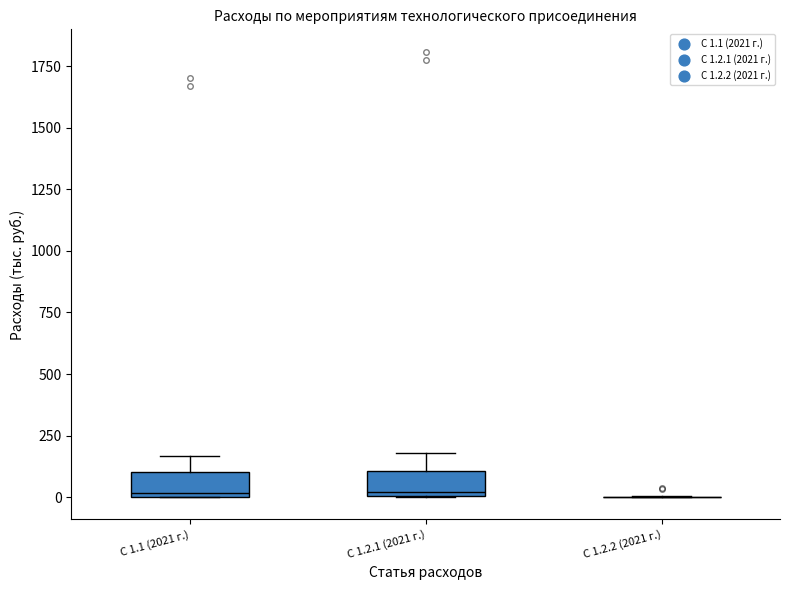

Reading left to right, read every box against the y-axis: the position of its median line, the range the box covers, and the ends of its whiskers. The values are not printed on the chart, so give them approximately, as read against the axis.

С 1.1 (2021 г.): median 0 (just above the box's lower edge), box 0 to 100, whiskers 0 to 150
С 1.2.1 (2021 г.): median 0 (just above the box's lower edge), box 0 to 100, whiskers 0 to 200
С 1.2.2 (2021 г.): box collapsed to a line at 0, whiskers 0 to 0